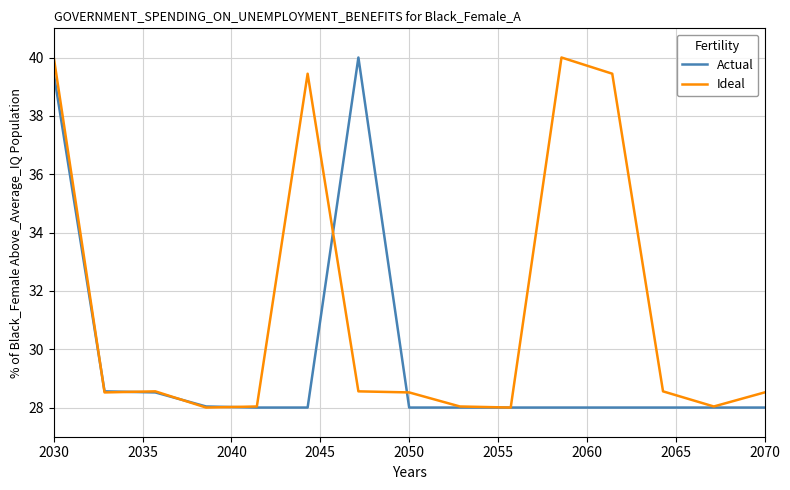

What is the maximum value shown in the chart?

40.0